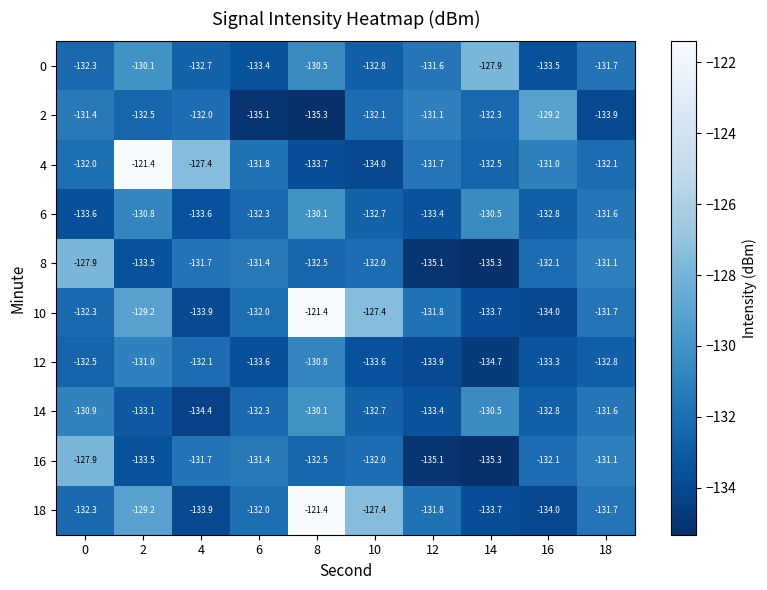

What is the sum of all 2 values?

-1324.9